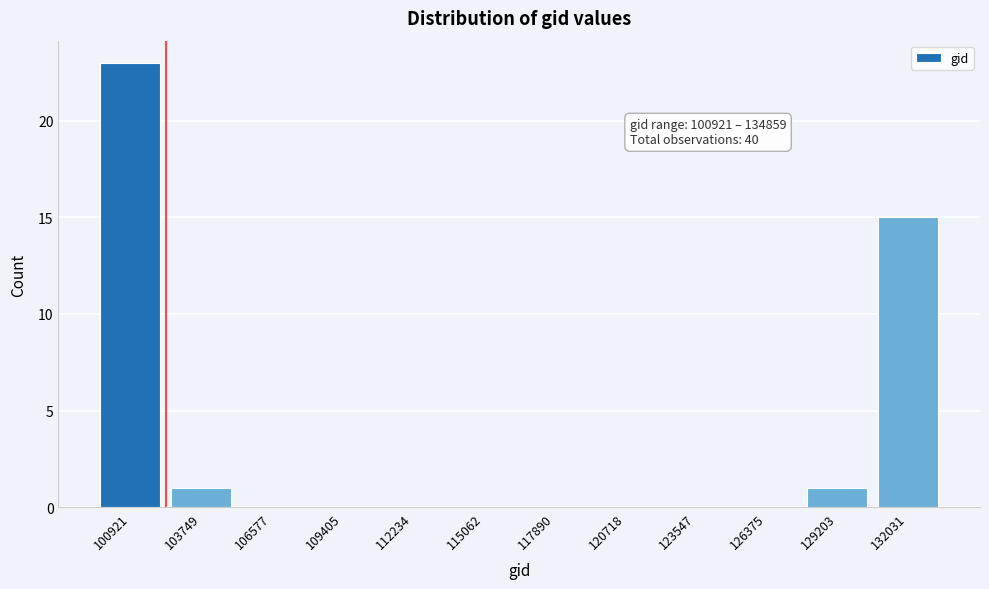

Reading right to left, transcribe all the data shown in this chart.

132031=15	129203=1	126375=0	123547=0	120718=0	117890=0	115062=0	112234=0	109405=0	106577=0	103749=1	100921=23